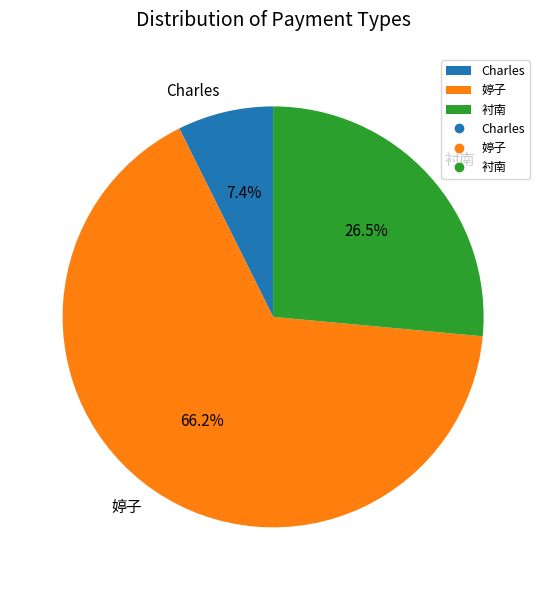

Between Charles and 衬南, which is larger?

衬南